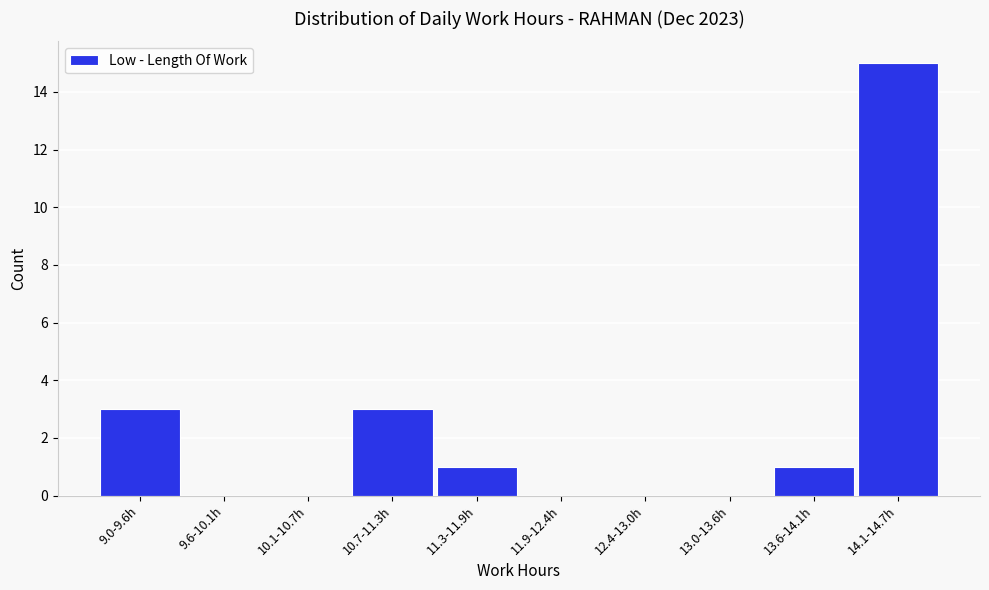

Reading left to right, what are all the values shown in this chart?

9.0-9.6h=3	9.6-10.1h=0	10.1-10.7h=0	10.7-11.3h=3	11.3-11.9h=1	11.9-12.4h=0	12.4-13.0h=0	13.0-13.6h=0	13.6-14.1h=1	14.1-14.7h=15